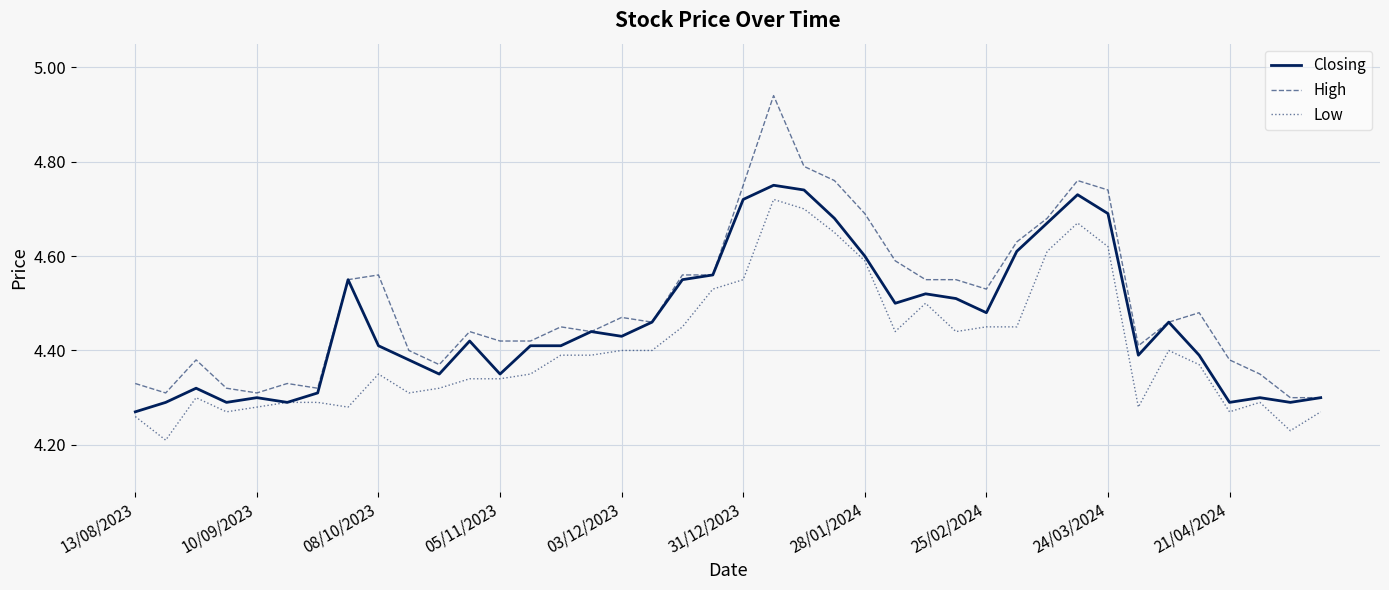

Rank the series by their average value, from lowest to highest.

Low, Closing, High